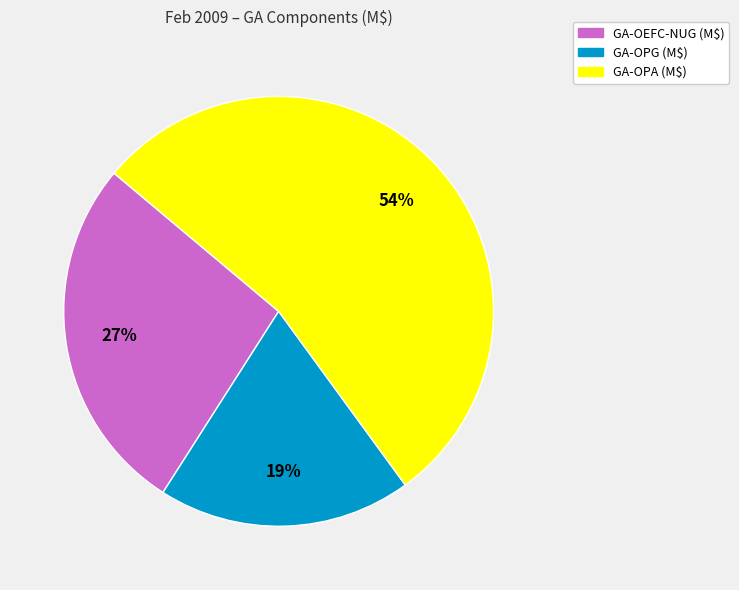

How many slices are in this pie chart?

3